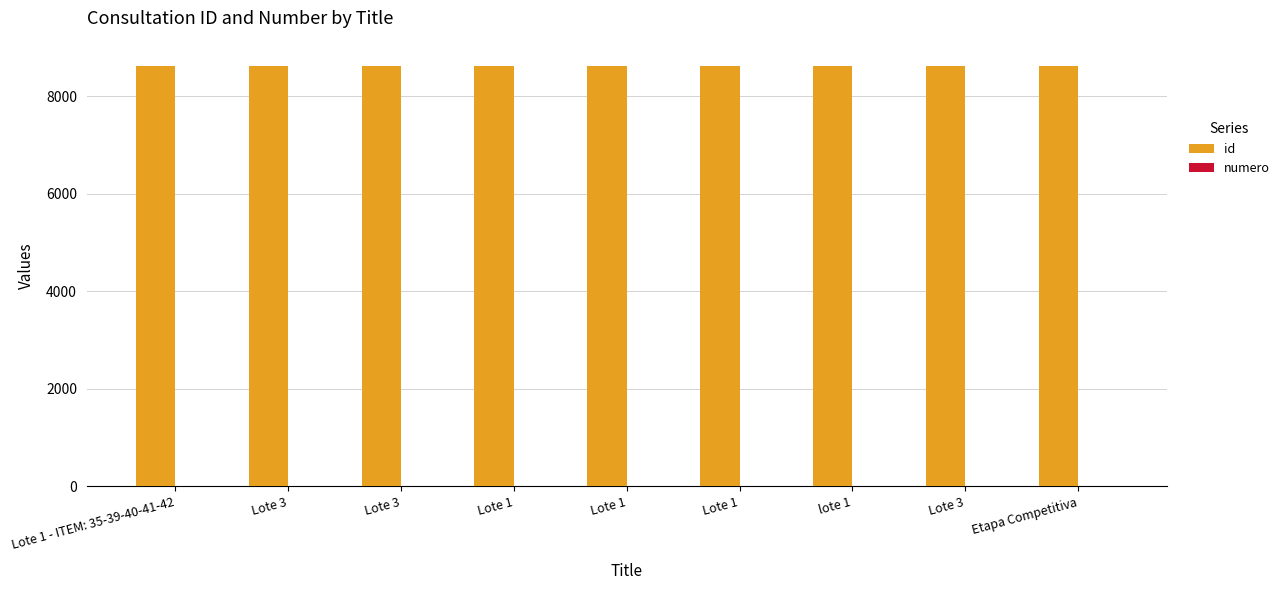

How many categories are shown in the chart?

9